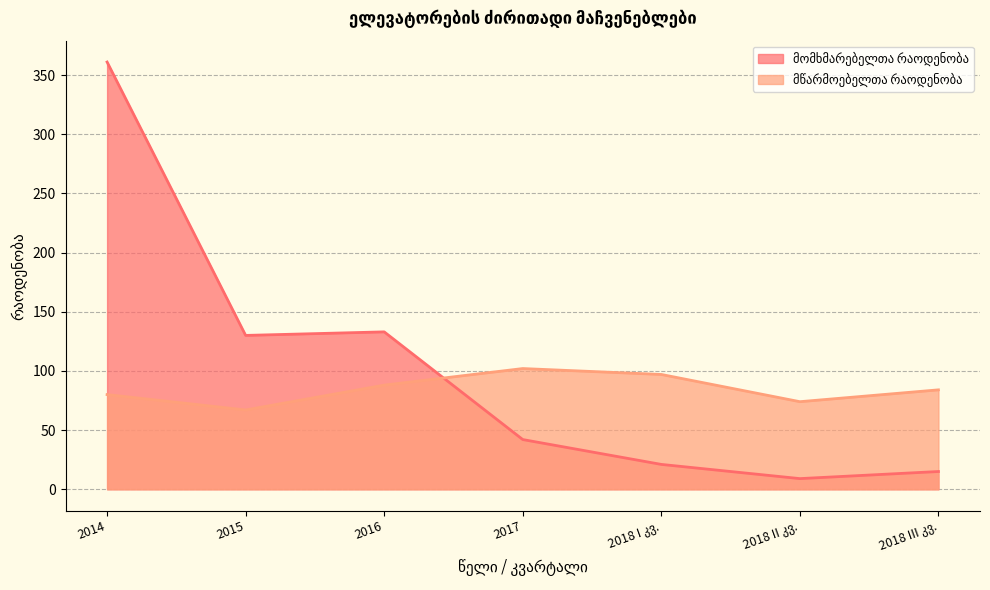

Reading left to right, what are all the values shown in this chart?

მომხმარებელთა რაოდენობა: 2014=361	2015=130	2016=133	2017=42	2018 I კვ.=21	2018 II კვ.=9	2018 III კვ.=15
მწარმოებელთა რაოდენობა: 2014=80	2015=67	2016=88	2017=102	2018 I კვ.=97	2018 II კვ.=74	2018 III კვ.=84